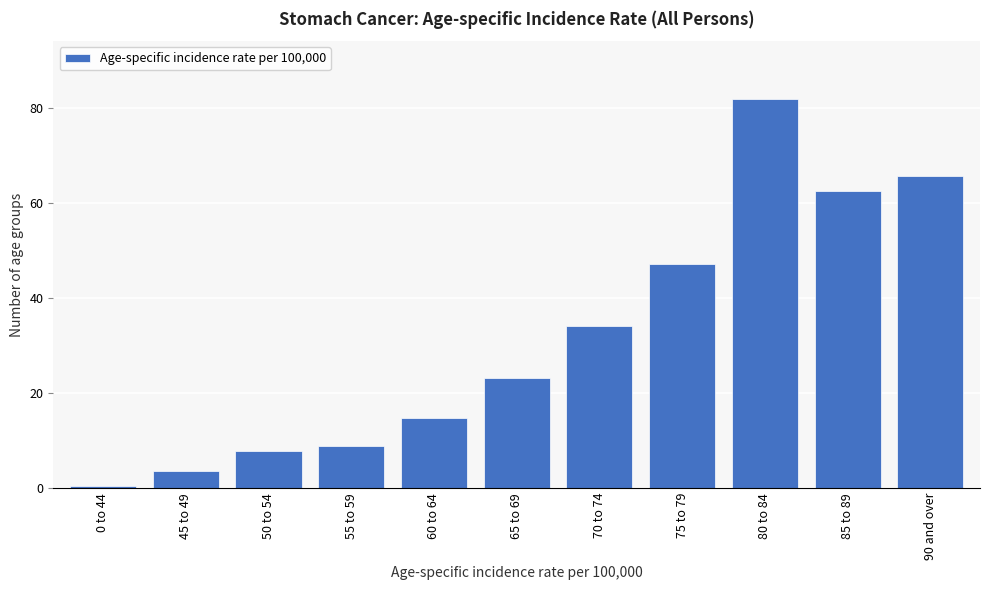

Reading left to right, what are all the values shown in this chart?

0 to 44=0.5	45 to 49=3.6	50 to 54=7.9	55 to 59=8.8	60 to 64=14.7	65 to 69=23.1	70 to 74=34.0	75 to 79=47.2	80 to 84=81.7	85 to 89=62.4	90 and over=65.7